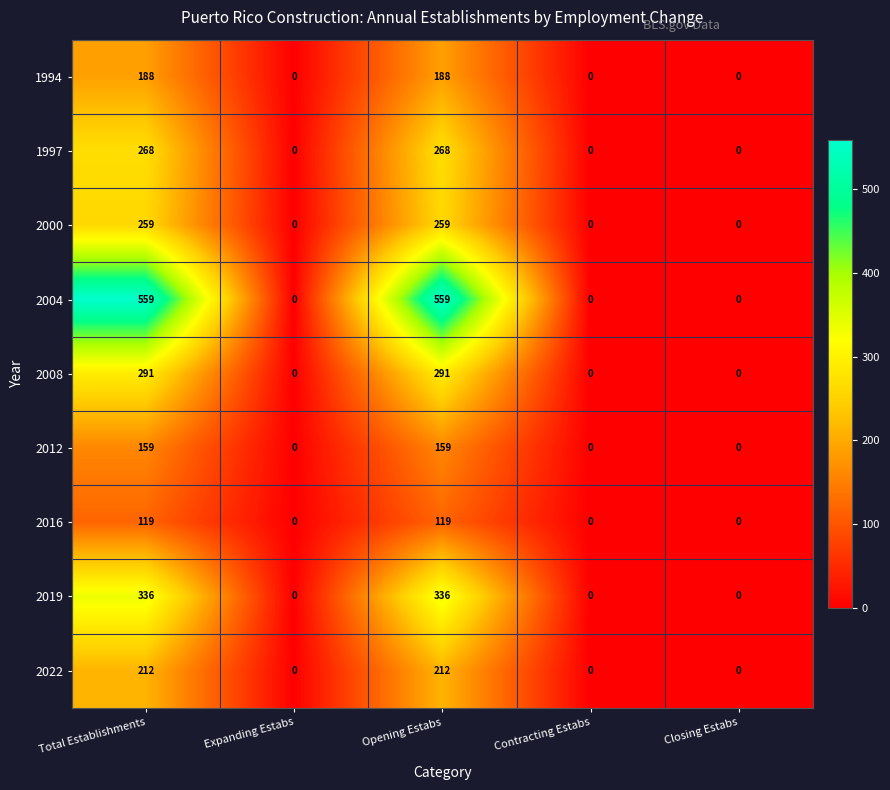

The 2022 series shows -95 at Expanding Estabs. True or false?

False